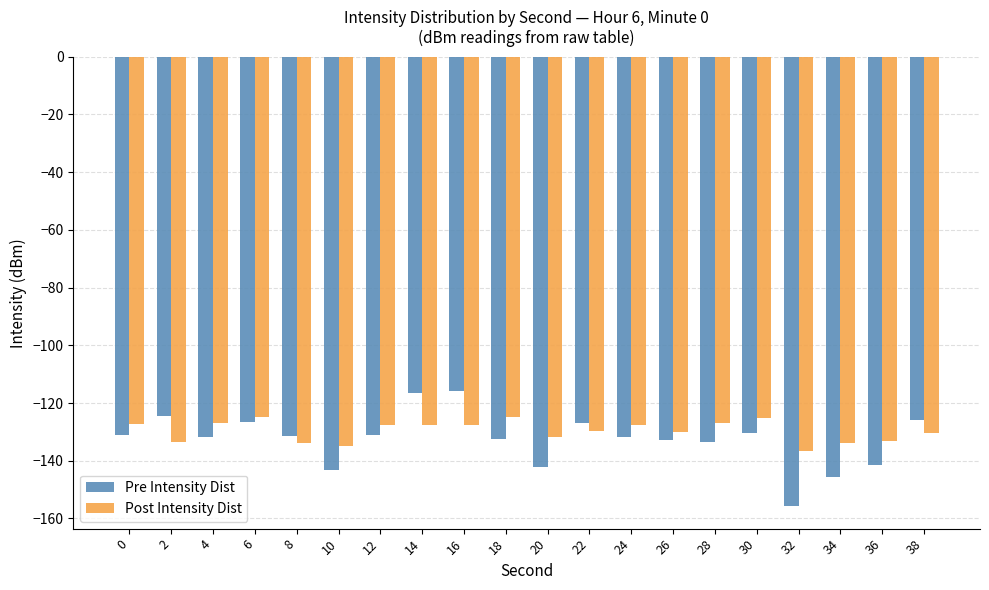

What is the total value across all series at 32?

-292.2